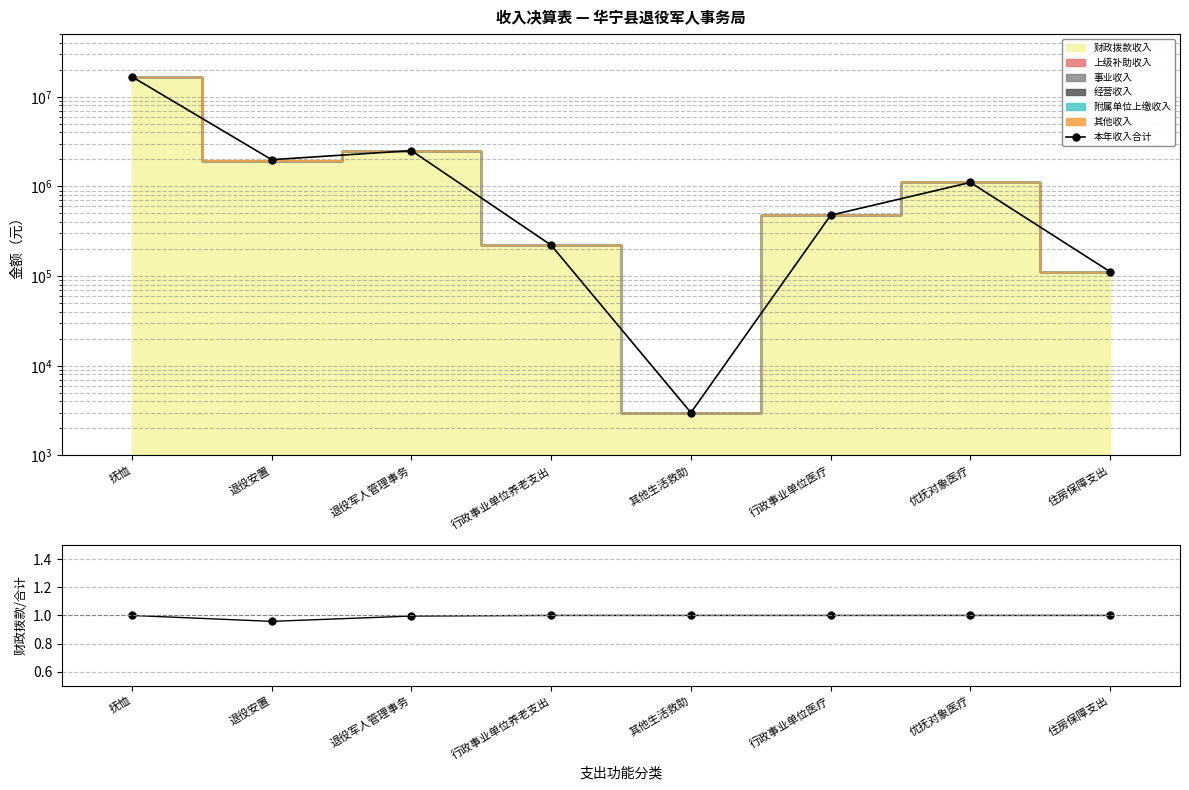

True or false: 财政拨款/合计 and 本年收入合计 cross at least once.

False